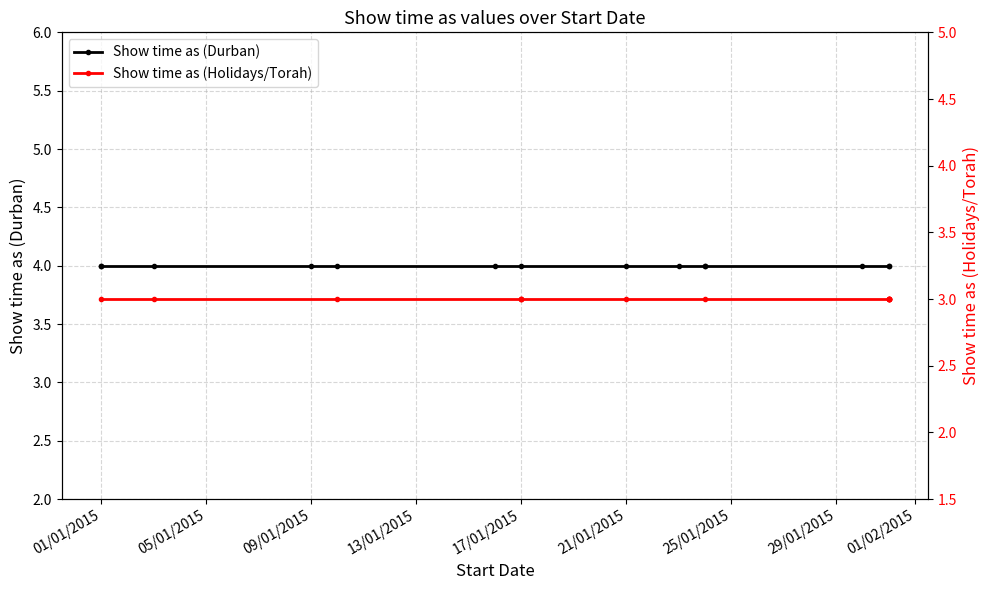

Does the chart display data point markers on the line(s)?

Yes